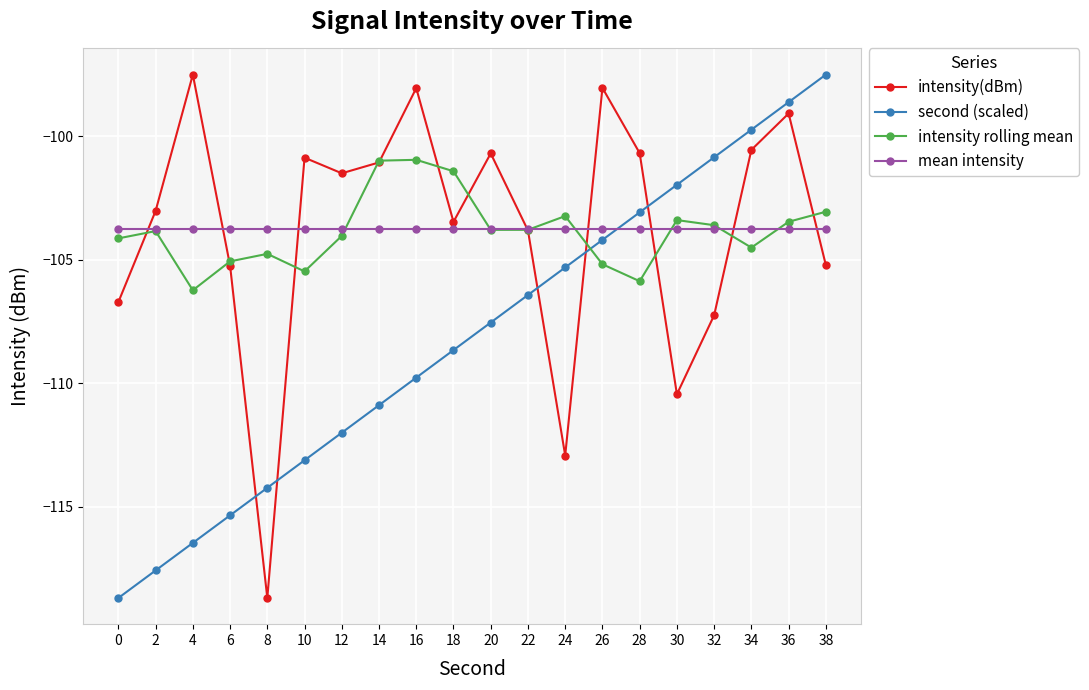

What is the minimum value for intensity rolling mean?

-106.2